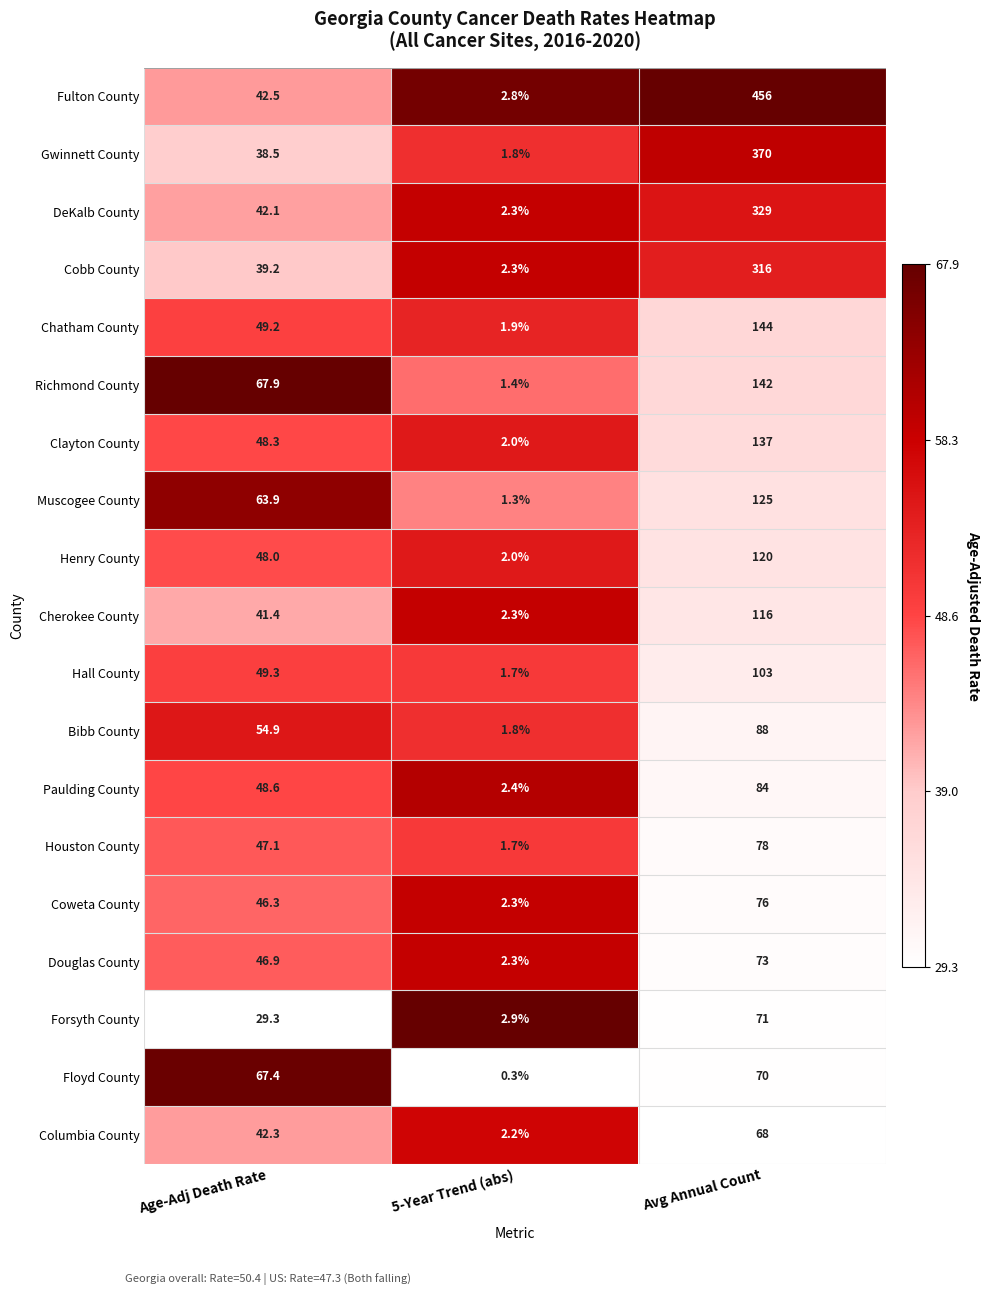

List the labels in order of DeKalb County value, smallest first.

5-Year Trend (abs), Age-Adj Death Rate, Avg Annual Count